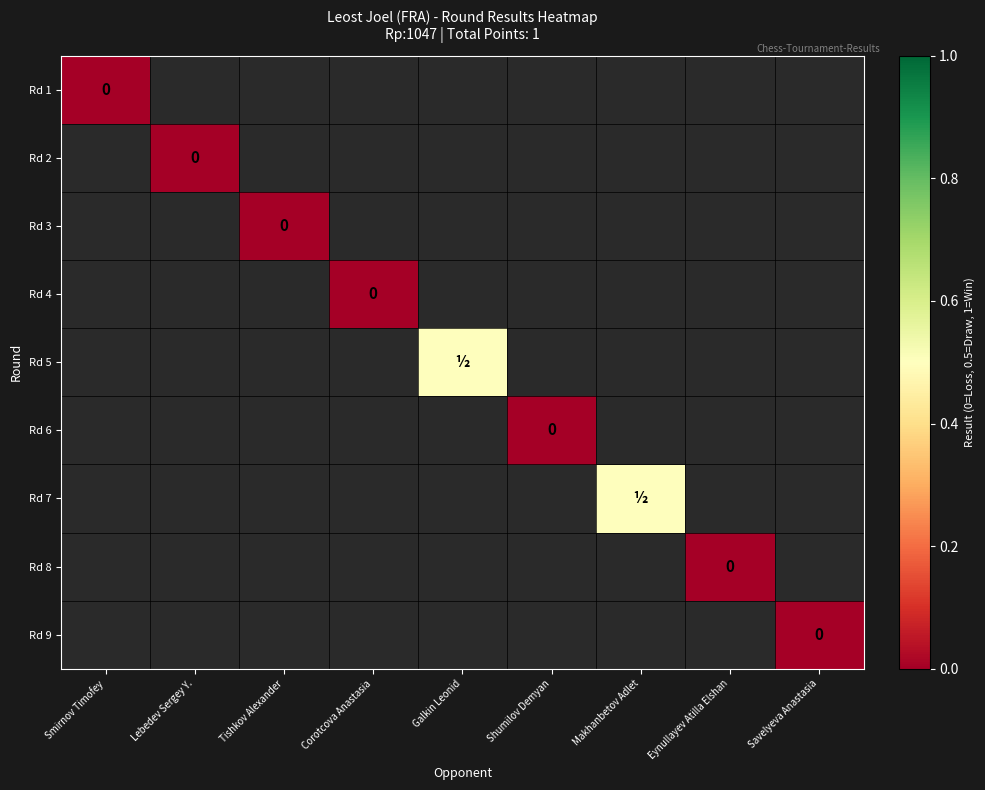

The value of Rd 1 at Shumilov Demyan is -0.7. True or false?

False